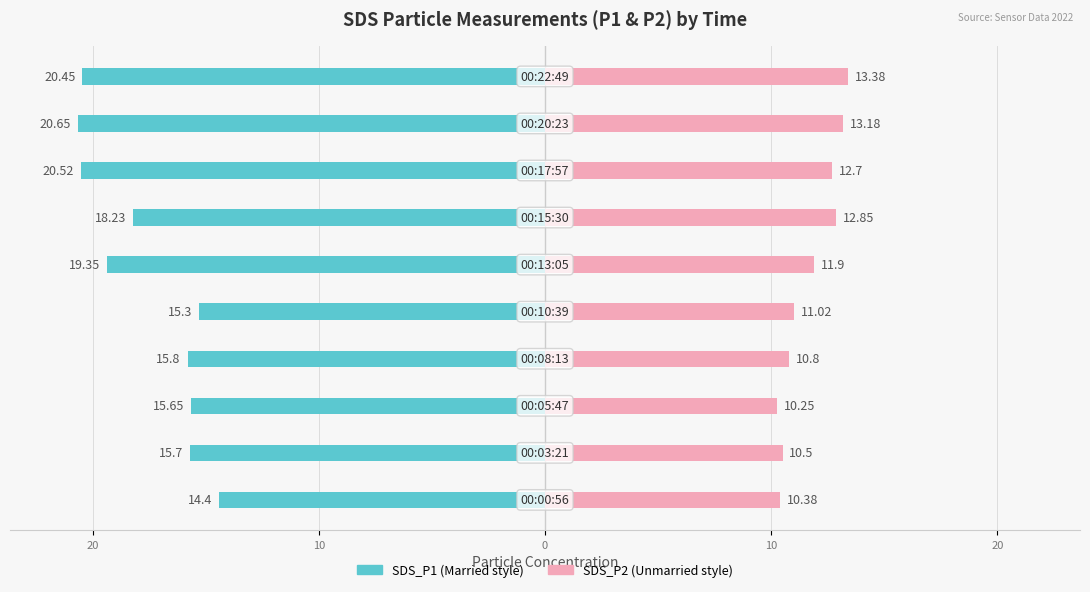

True or false: SDS_P1 has a value of -4.0 at 20.

False